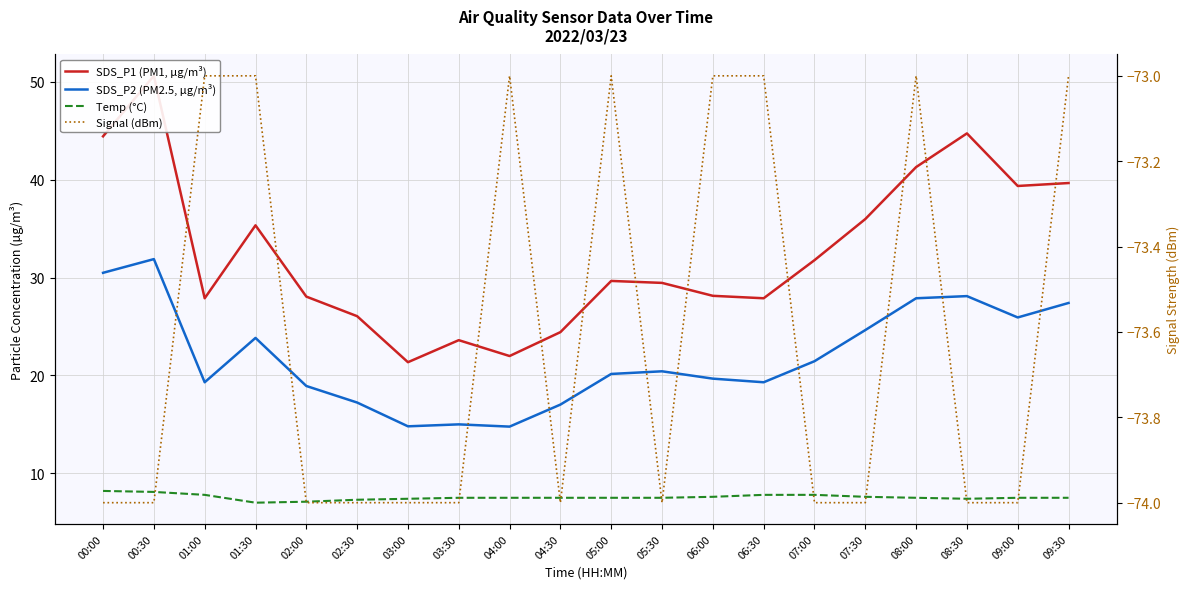

At which category is the sum across all series the highest?

00:30